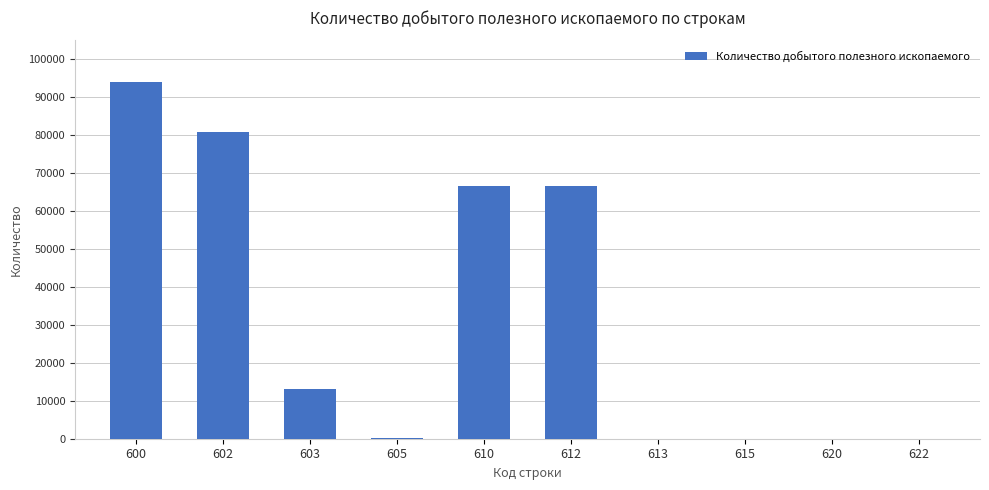

True or false: the data shows 41992 at 622.

False